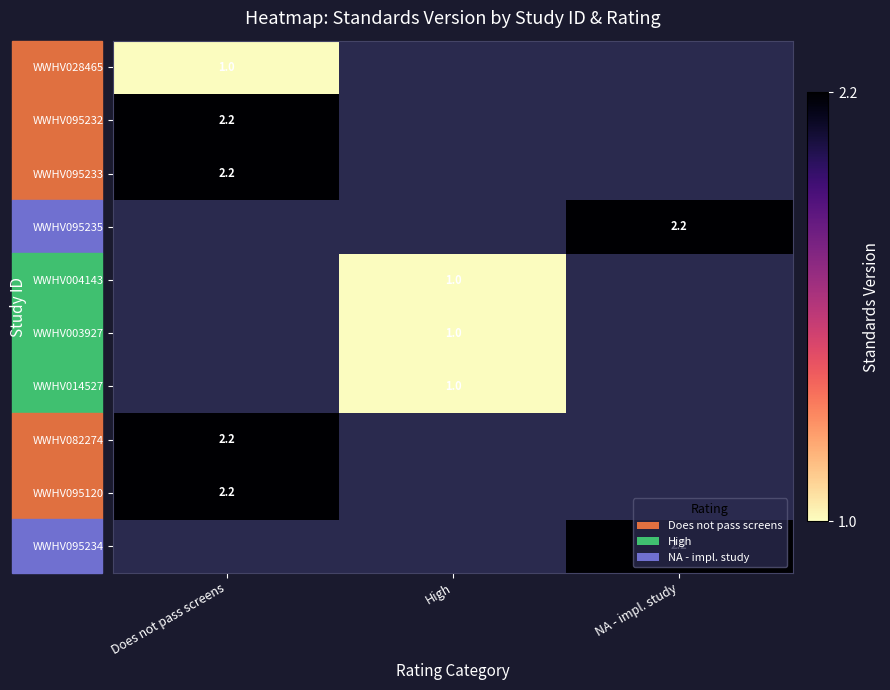

Is it true that WWHV095234 equals 2.2 at NA - impl. study?

True